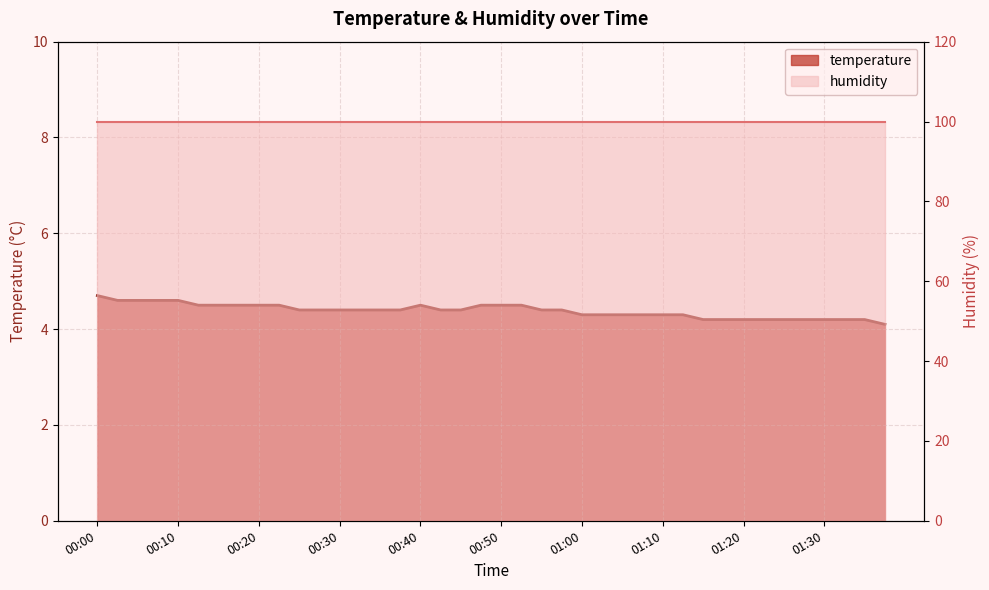

Does the chart display data point markers on the line(s)?

No